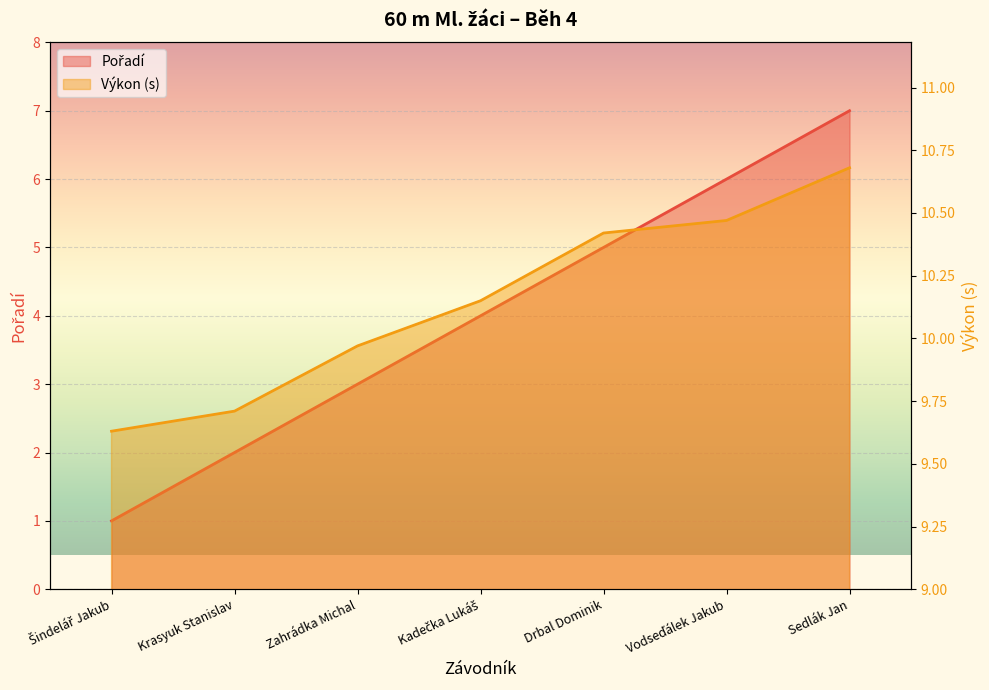

True or false: Výkon and Pořadí cross at least once.

False